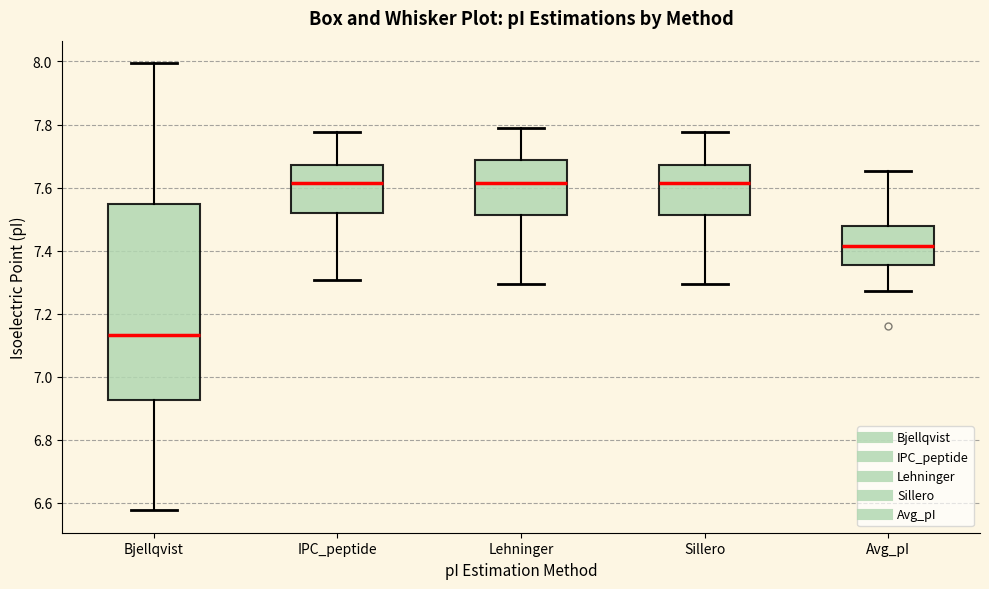

Which box is the tallest, from its lower edge to its upper edge?

Bjellqvist